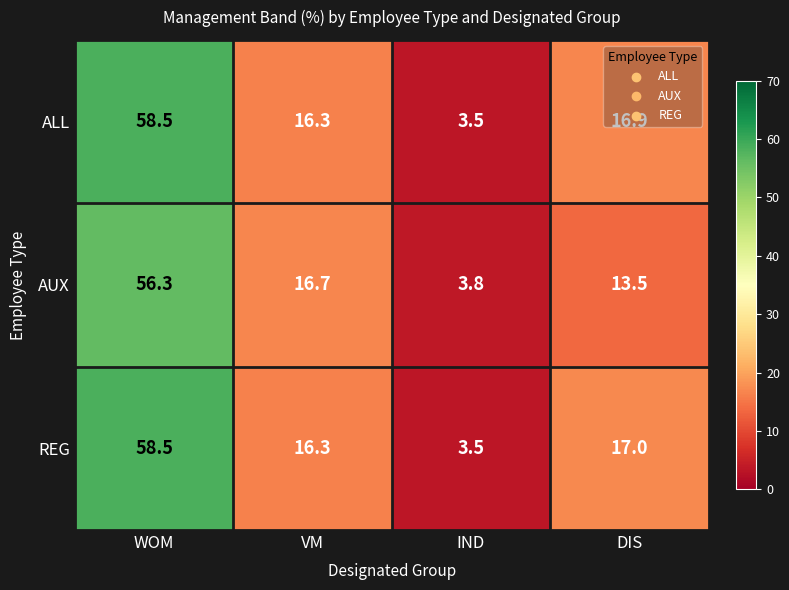

What is the difference between the REG values at IND and DIS?

13.5